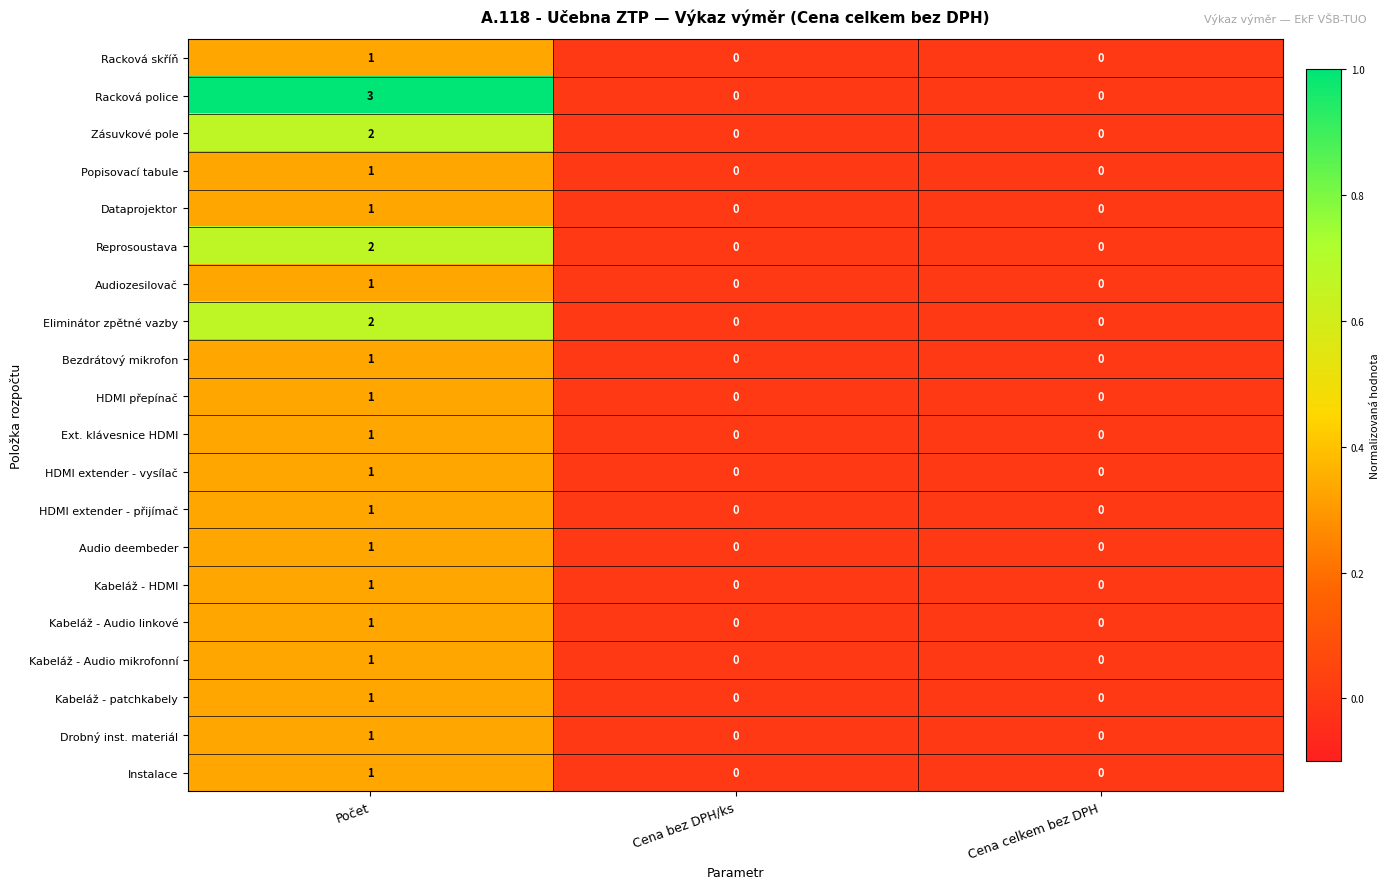

Which series has the largest total across all categories?

Racková police